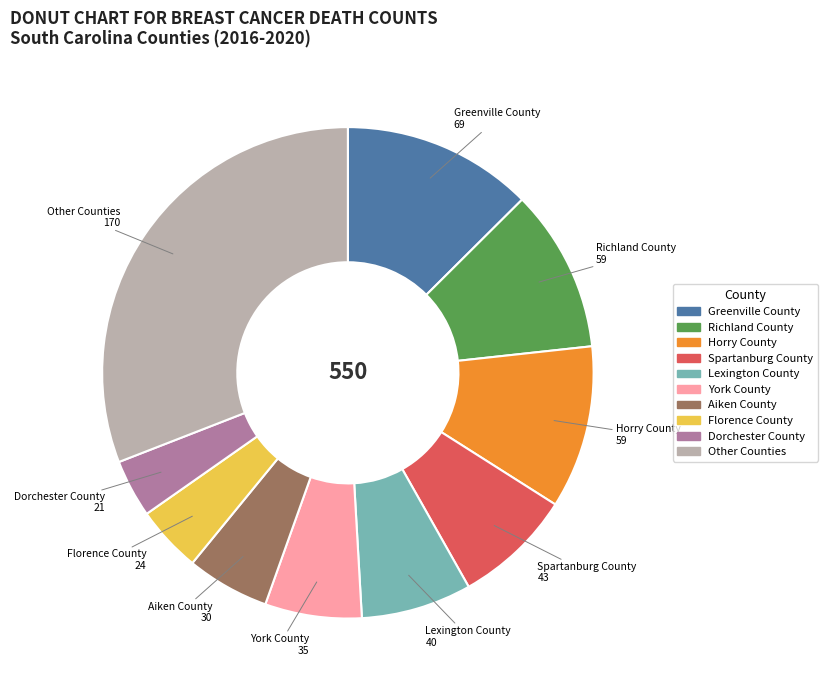

Does any single category account for the majority?

No